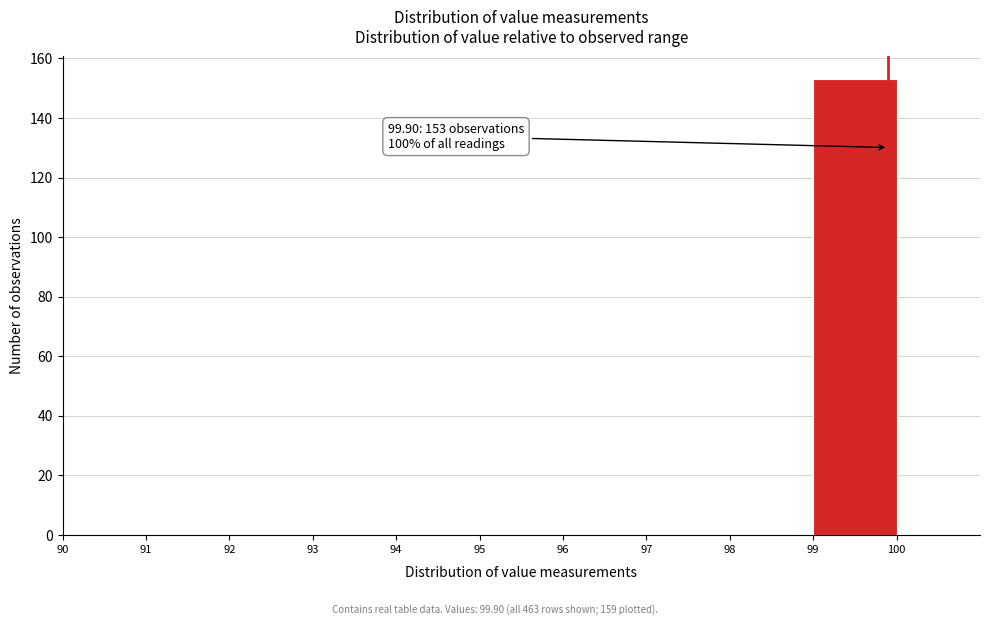

Which range on the x-axis has the tallest bar?

99 to 100